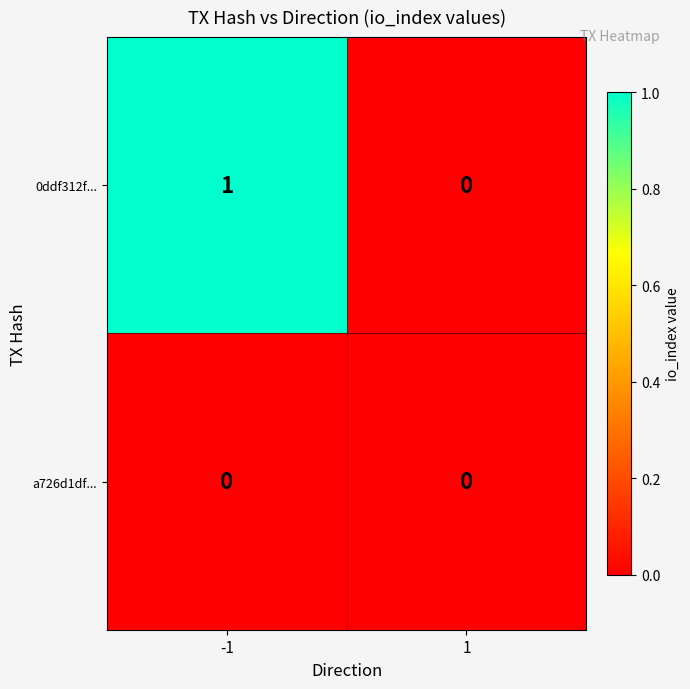

At which category is the sum across all series the highest?

-1